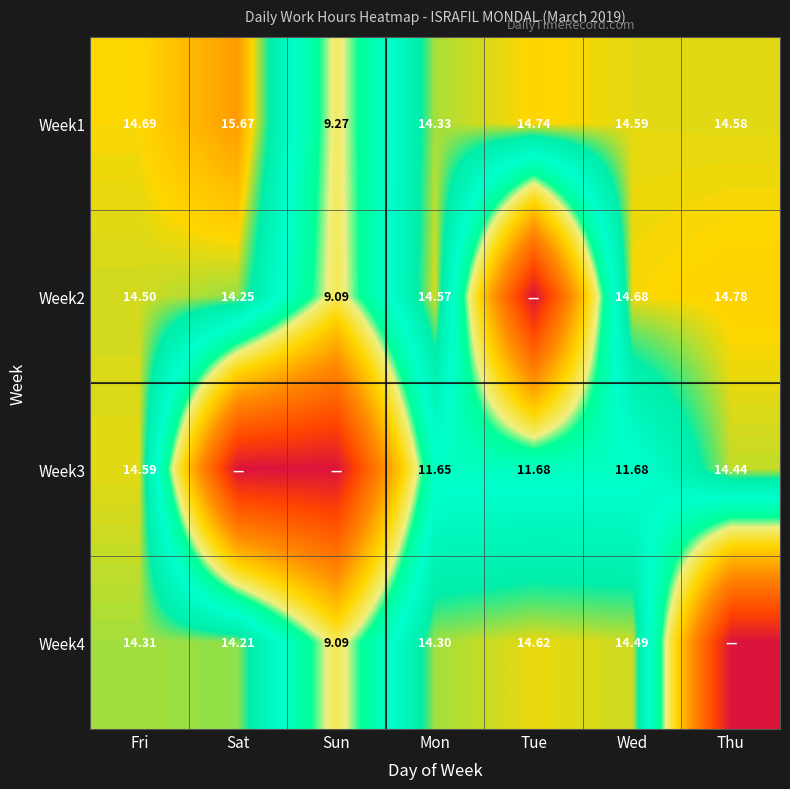

List the labels in order of Week1 value, smallest first.

Sun, Mon, Thu, Wed, Fri, Tue, Sat